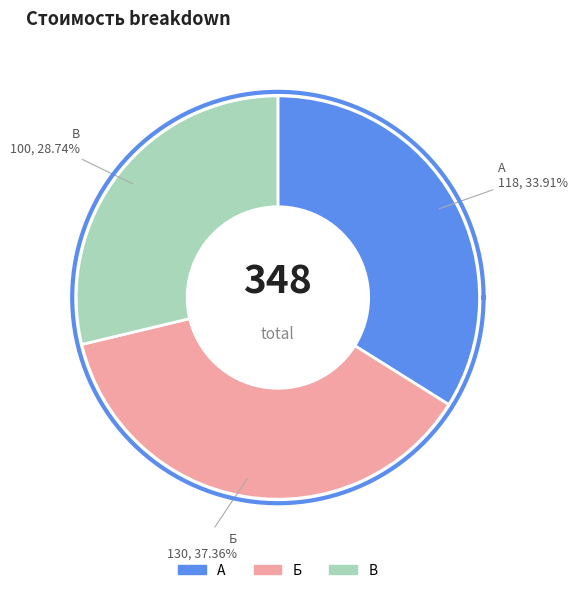

What percentage is the В slice, to the nearest percent?

29%